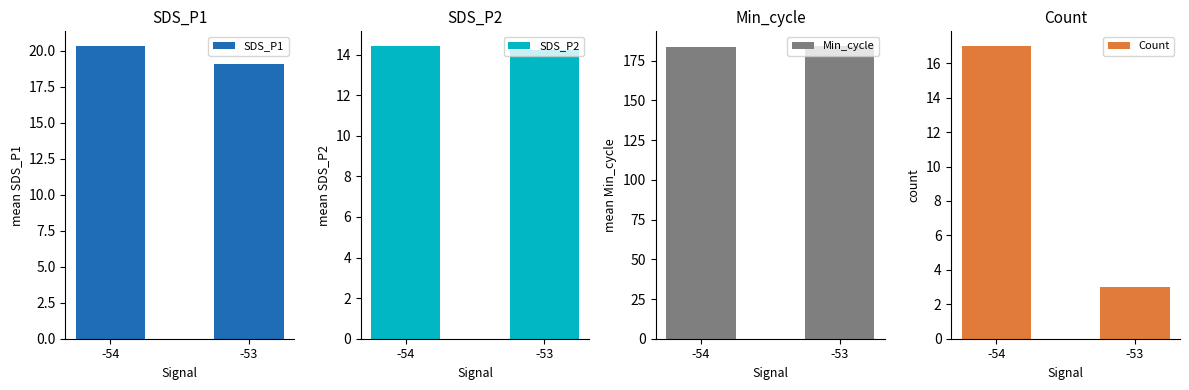

Reading right to left, list all the values displayed in this chart.

SDS_P1: -53=19.1	-54=20.3
SDS_P2: -53=14.2	-54=14.4
Min_cycle: -53=184.3	-54=183.5
Count: -53=3.0	-54=17.0